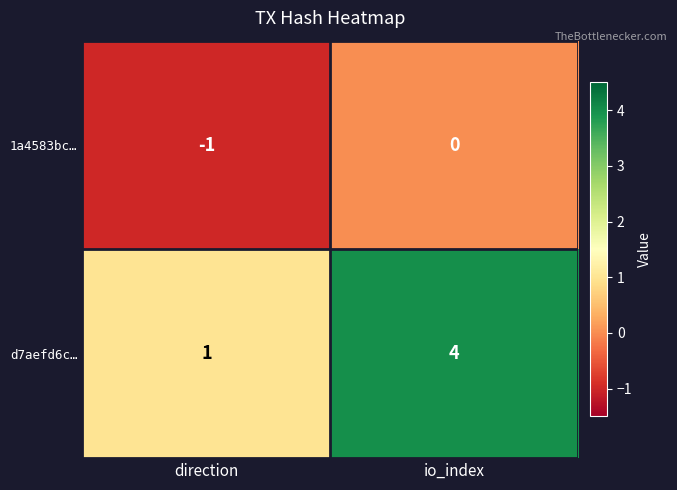

At which label is 1a4583bc… closest to 0?

io_index